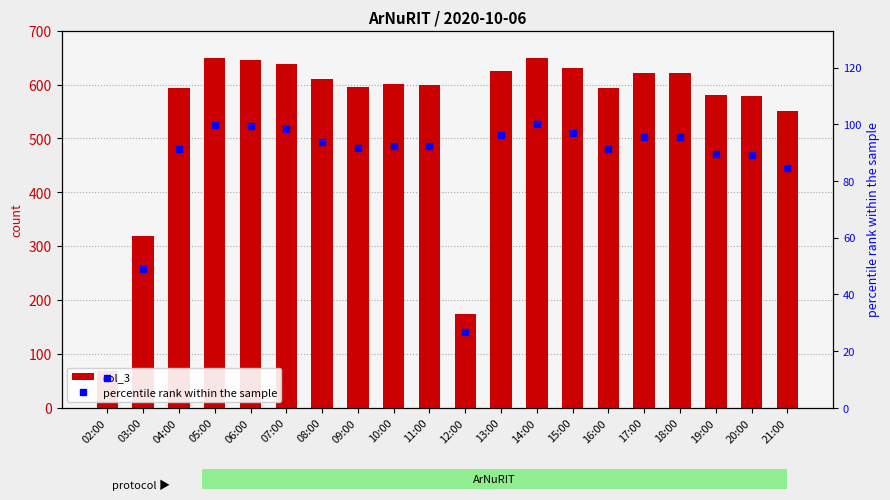

What position from the left is 06:00?

5